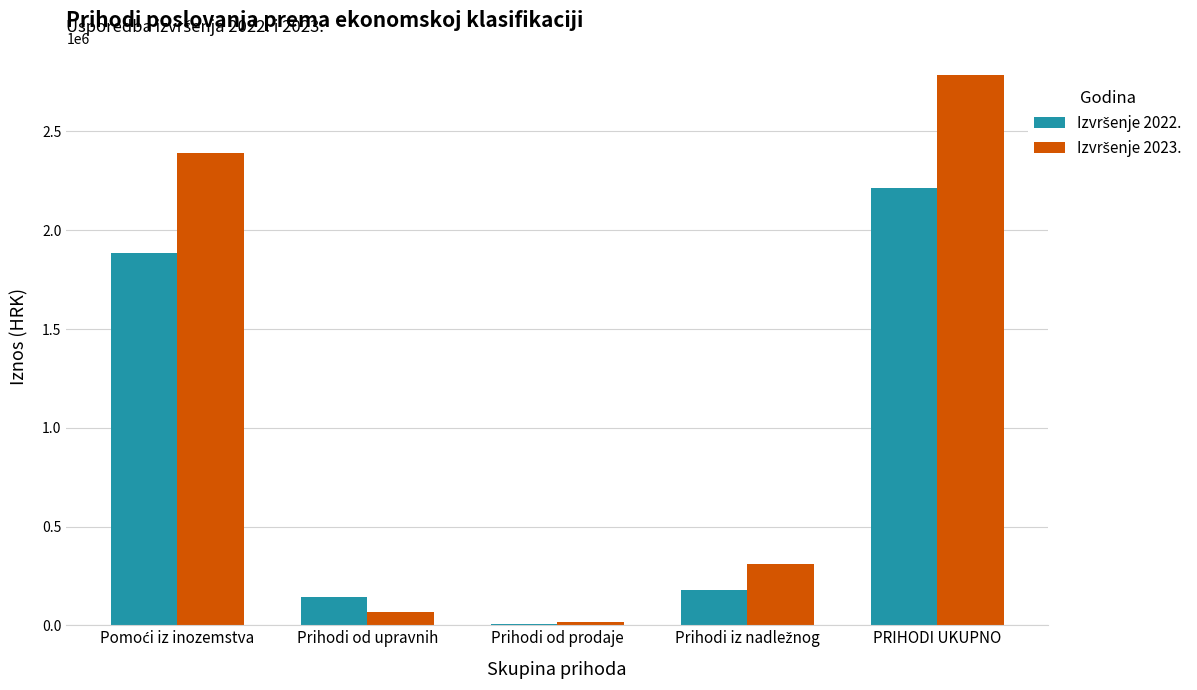

What is the total value across all series at PRIHODI UKUPNO?

4995599.1